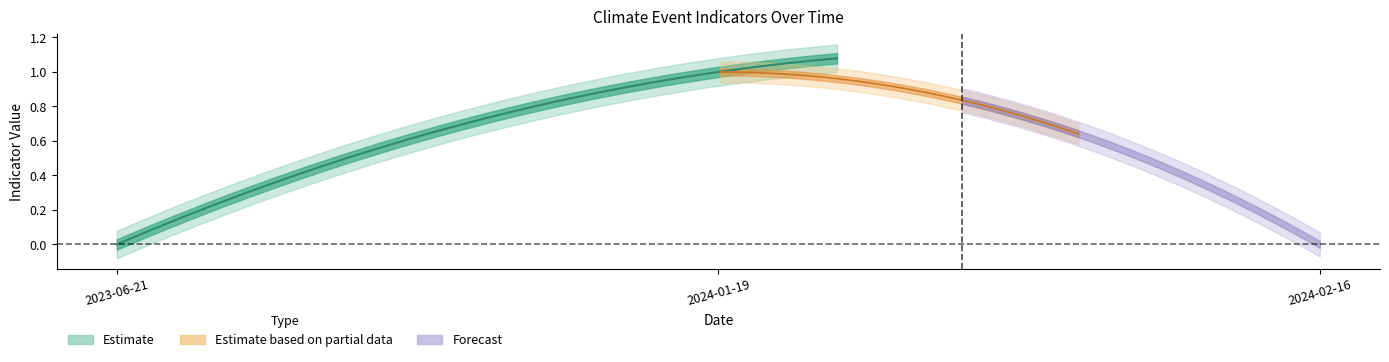

What is the sum of the SAFETY values at 2024-01-19 and 2023-06-21?

1